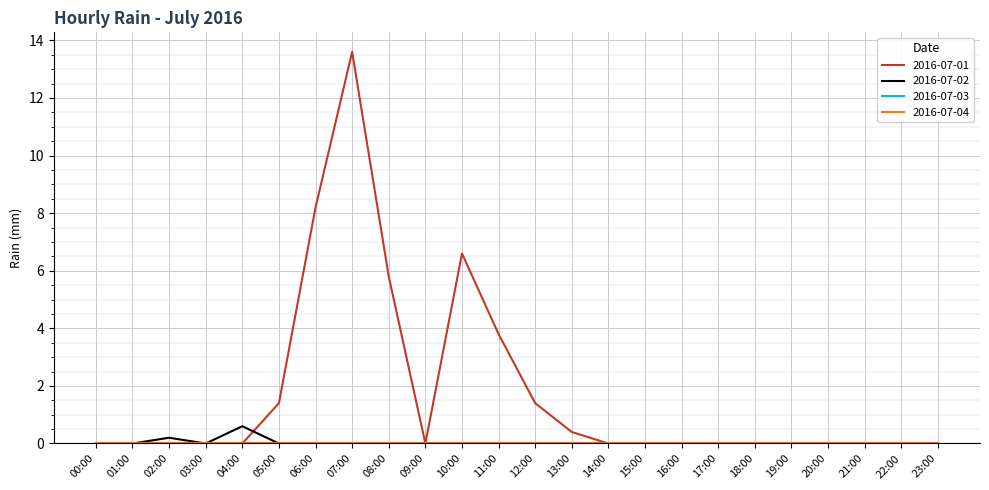

What is the total value across all series at 02:00?

0.2